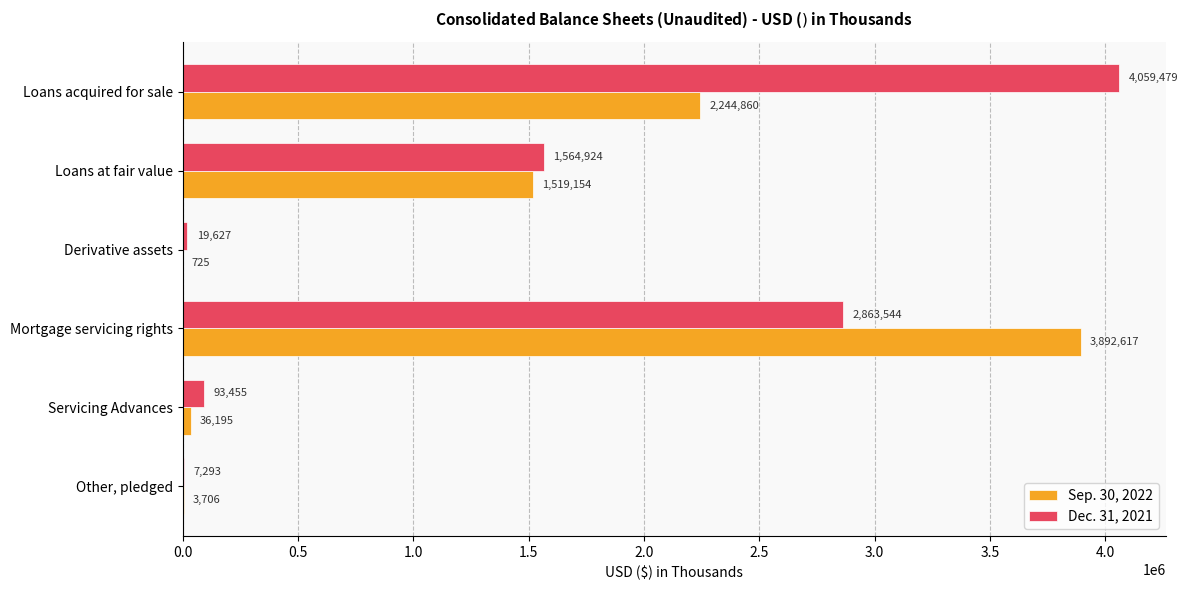

What is the highest value of the Sep. 30, 2022 series?

3892617